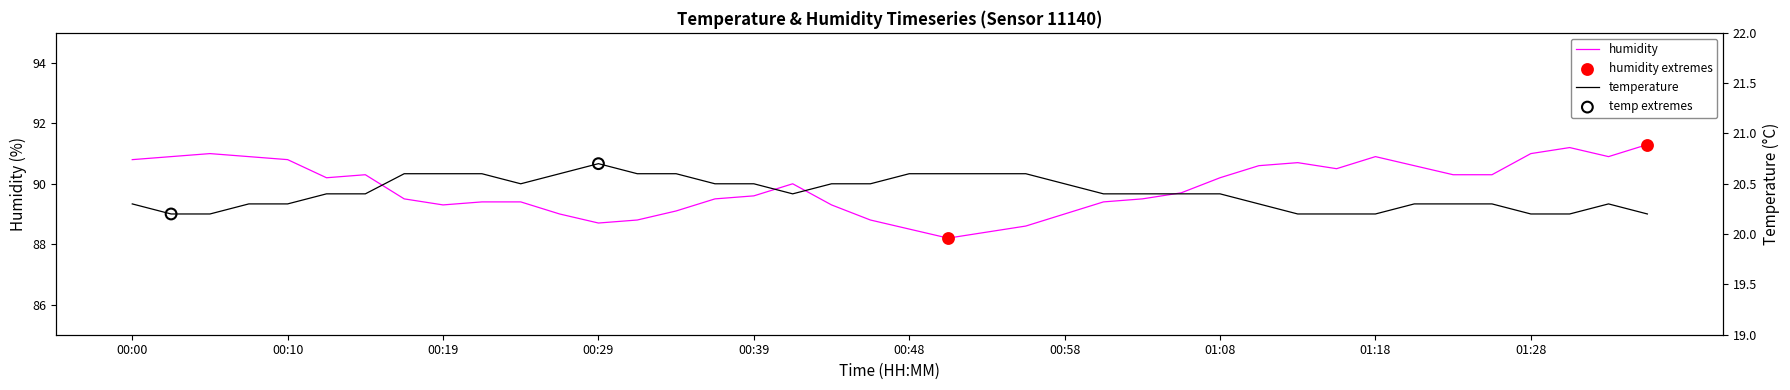

Is the value of temperature at 00:00 greater than the value of humidity at 01:06?

No